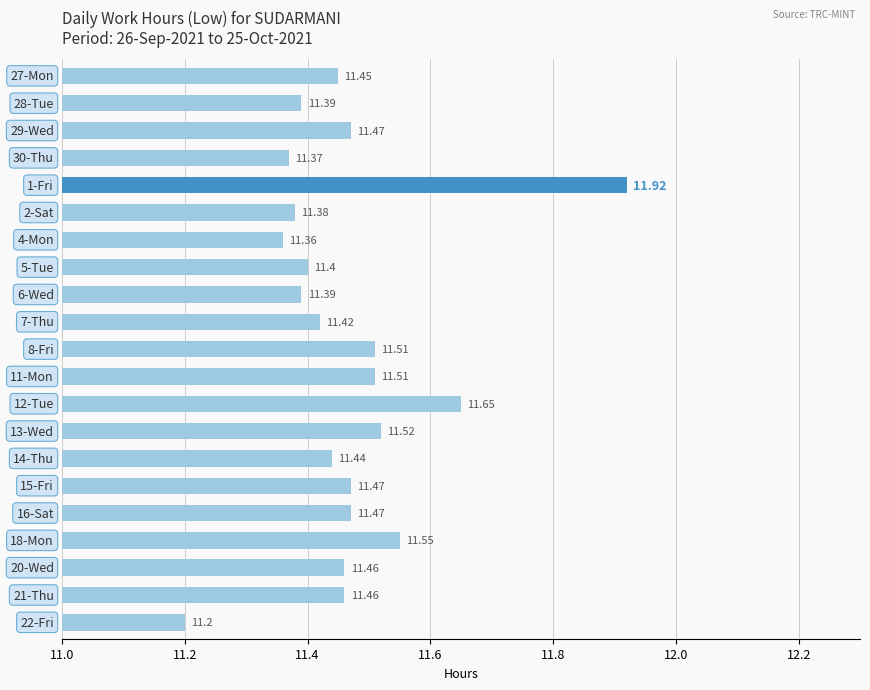

How many values are between 11 and 12?

21